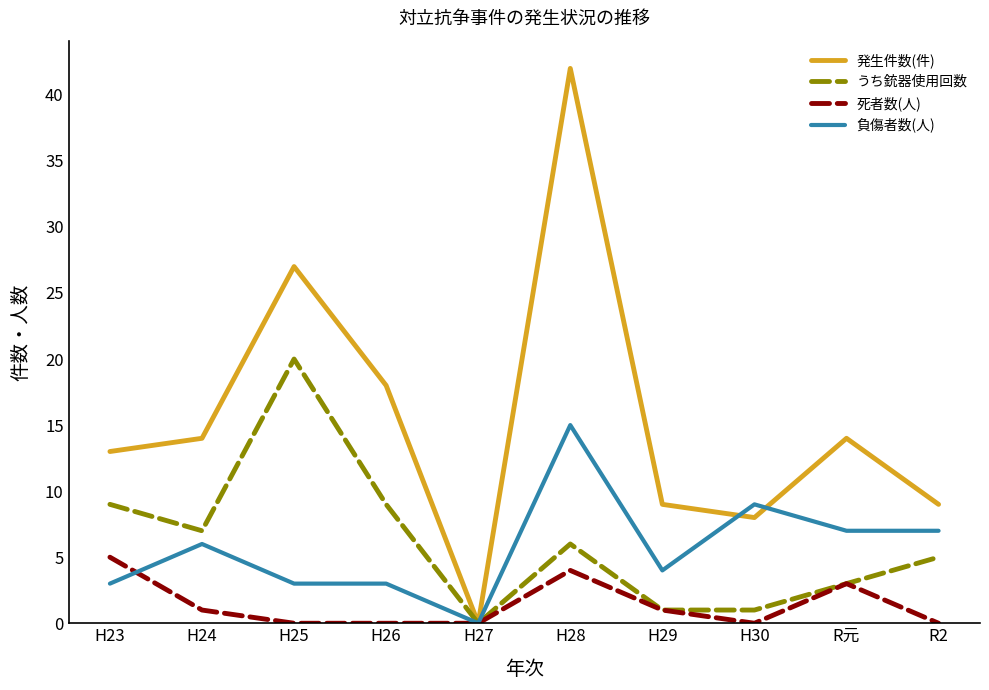

Which series has the largest total across all categories?

発生件数(件)